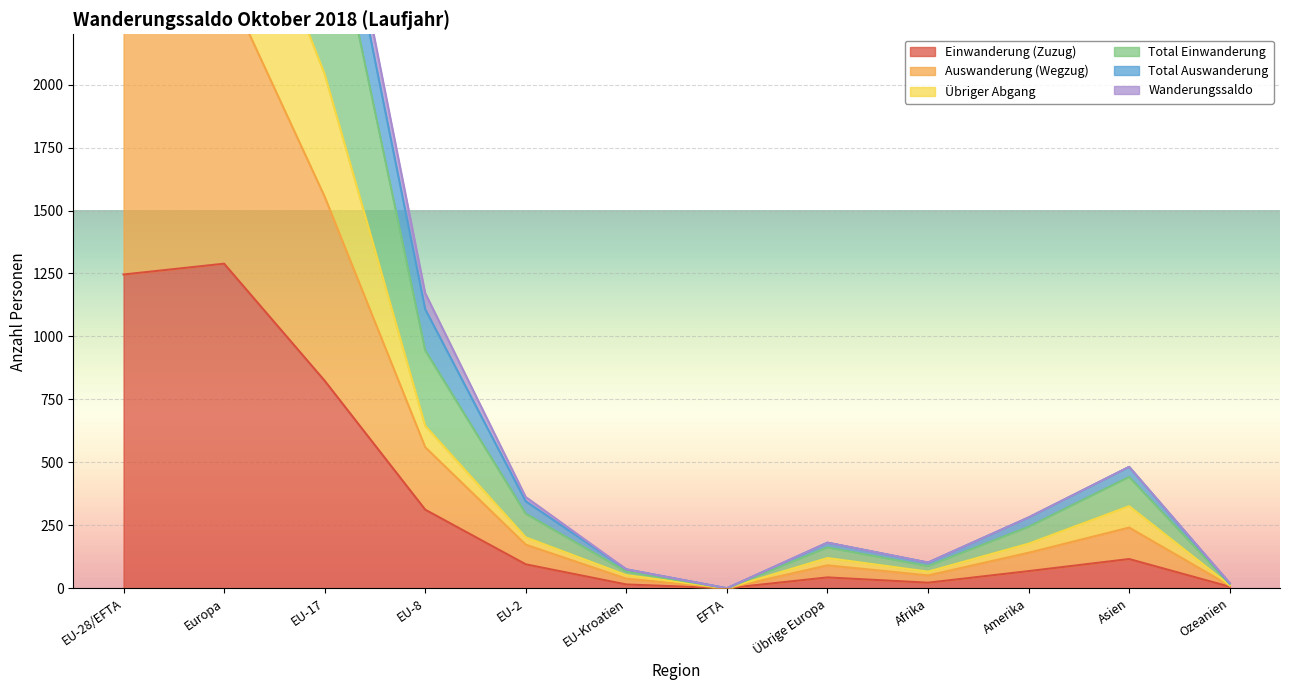

At which category does Übriger Abgang reach its first local valley?

EFTA